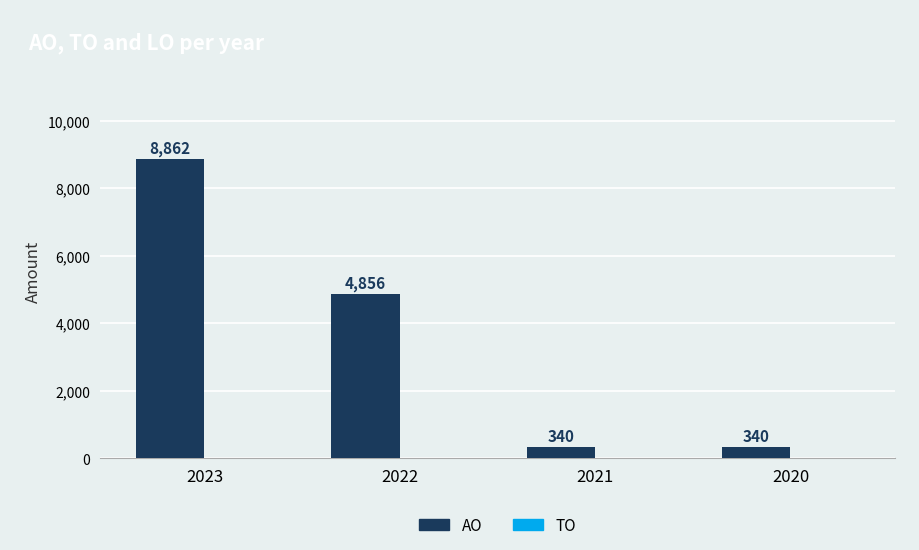

Where is the data nearest to the value 4601?

2022